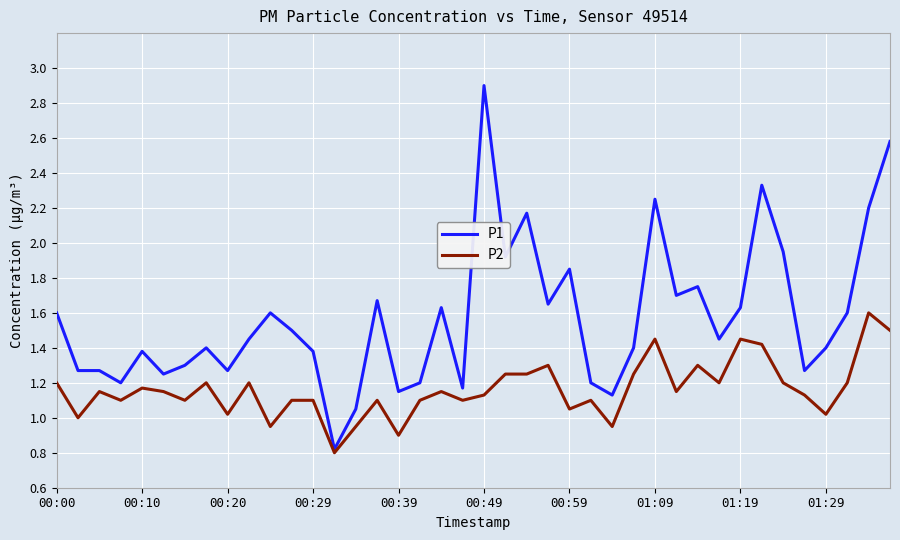

What is the maximum value shown in the chart?

2.9